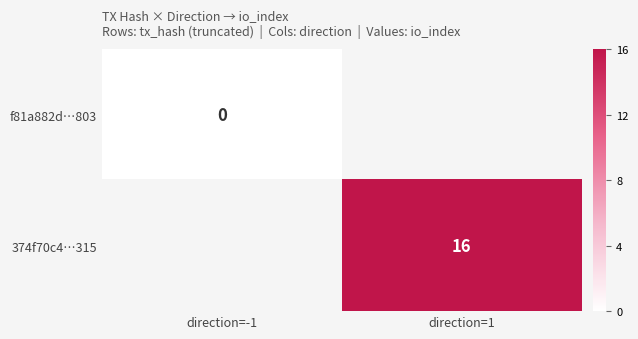

The value of 374f70c4…315 at direction=1 is 22. True or false?

False